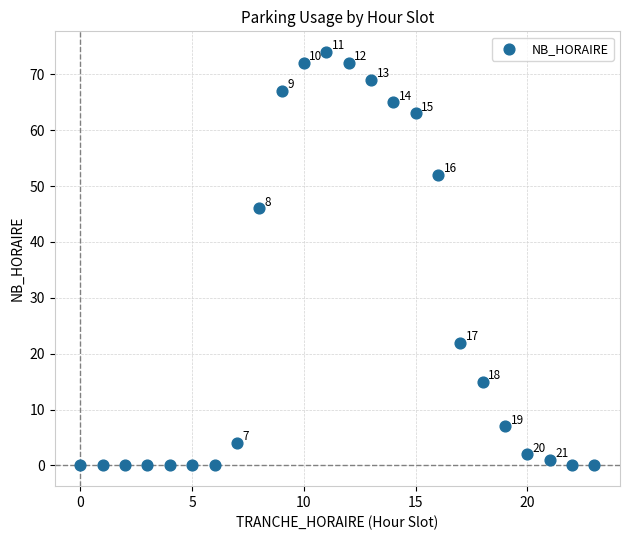

What is the range of Y values (max minus min)?

74